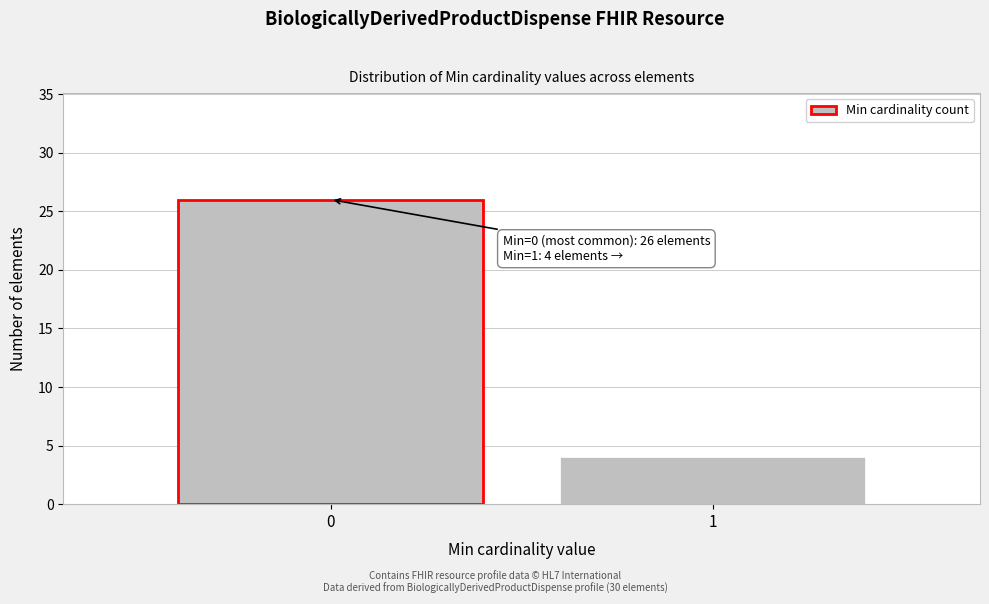

Reading left to right, extract all data points from this chart.

0=26	1=4